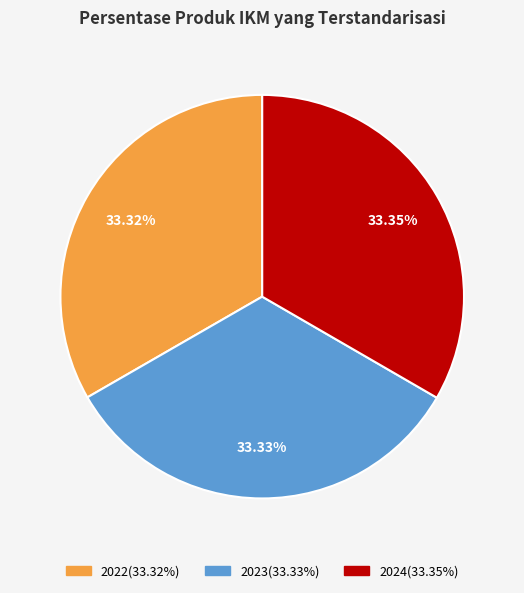

Approximately how many times larger is the value at 2024 compared to 2023?

1.0